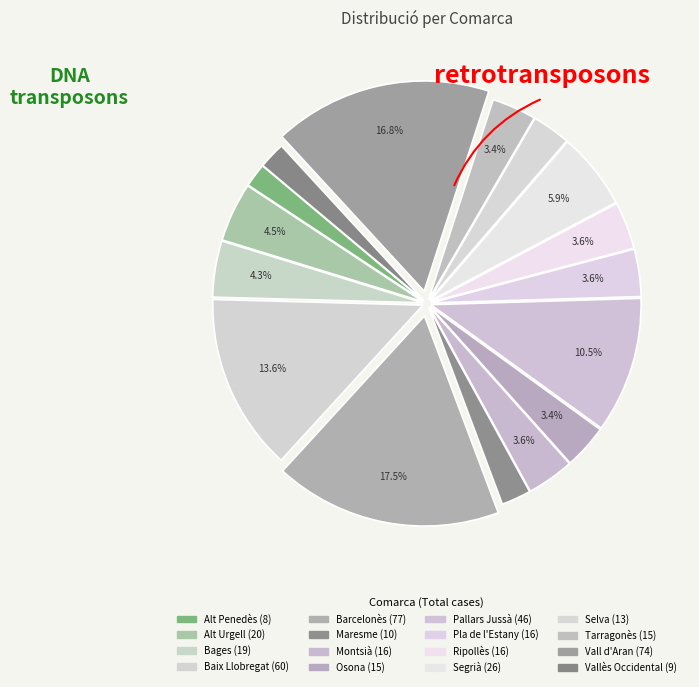

The Montsià slice represents 4% of the pie. True or false?

True